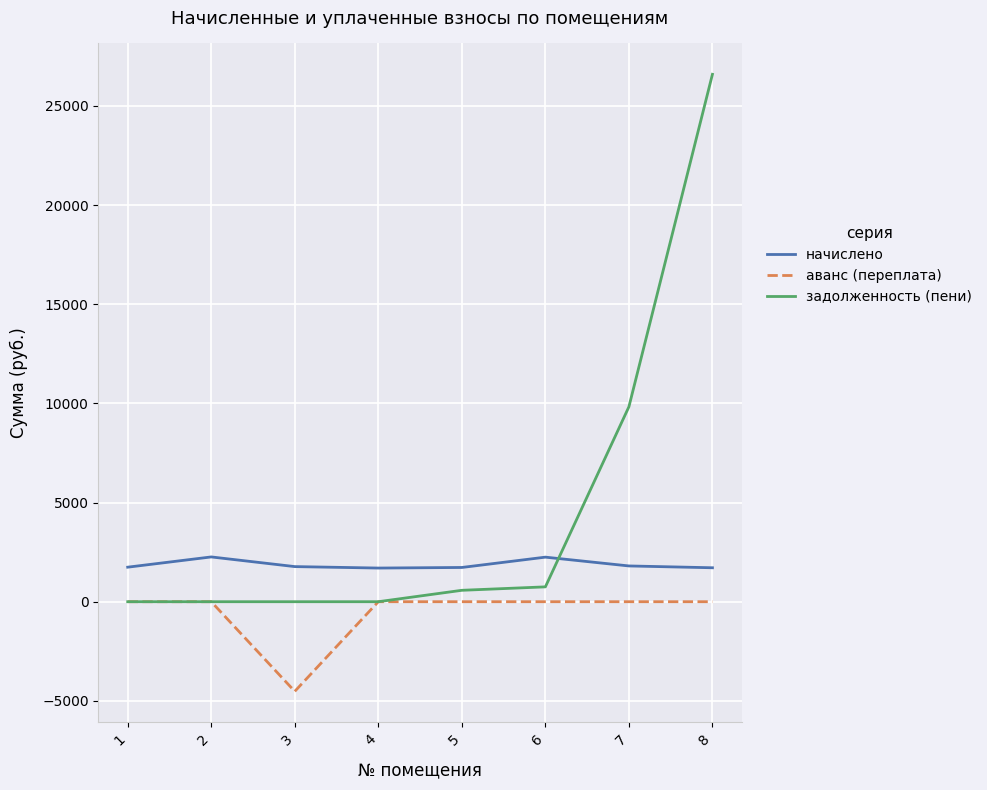

Which series has the largest total across all categories?

задолженность (пени)